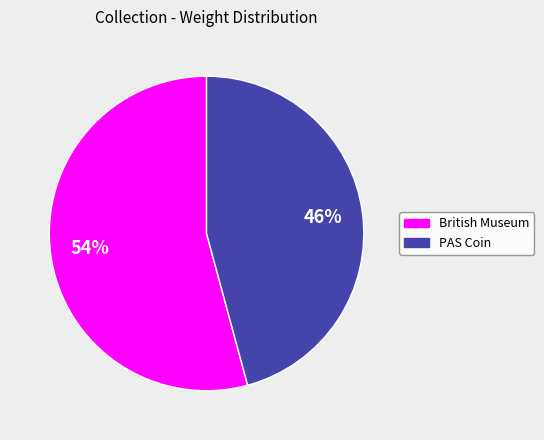

Does any single category account for the majority?

Yes